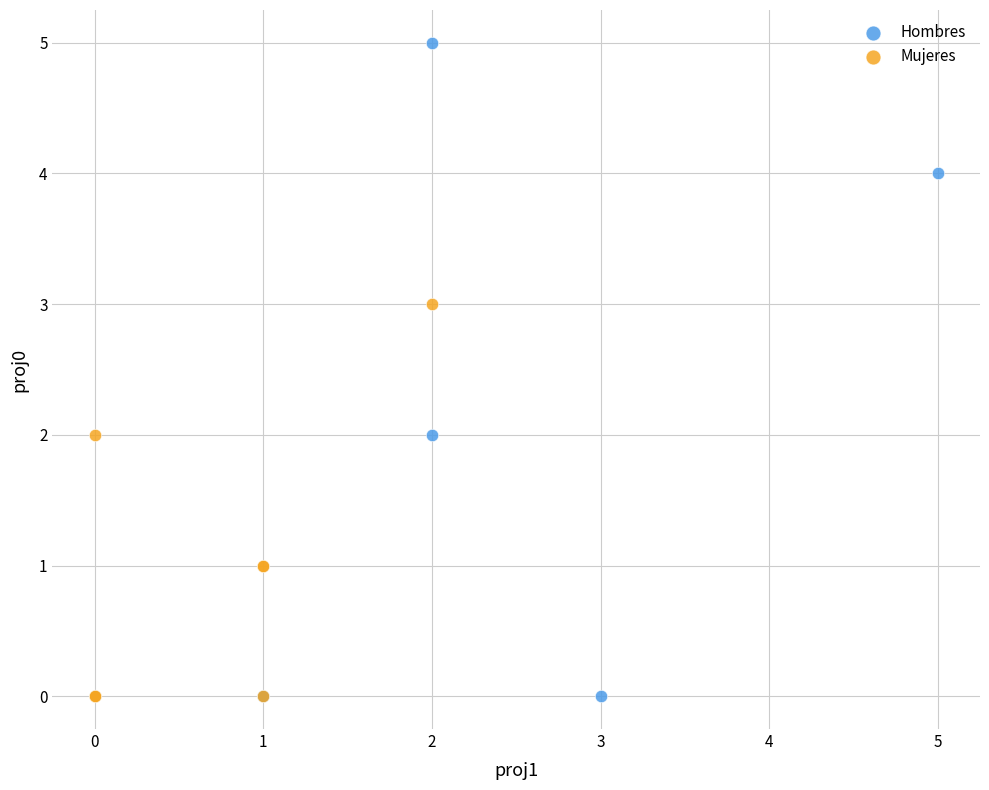

What are all the series names shown in the legend?

Hombres, Mujeres